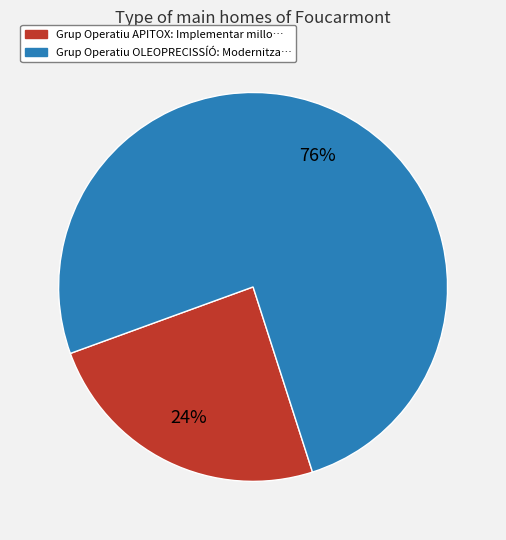

Is there any slice that represents more than half of the pie?

Yes